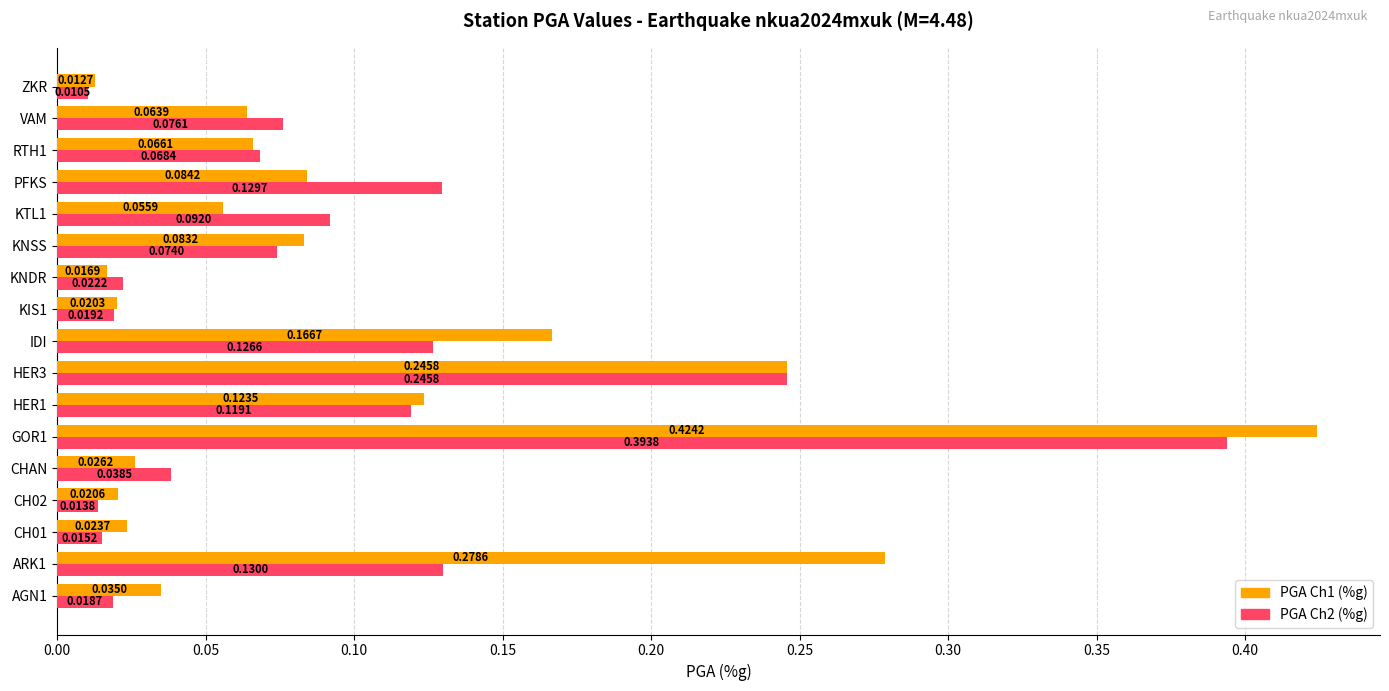

What is the total value across all series at GOR1?

0.8